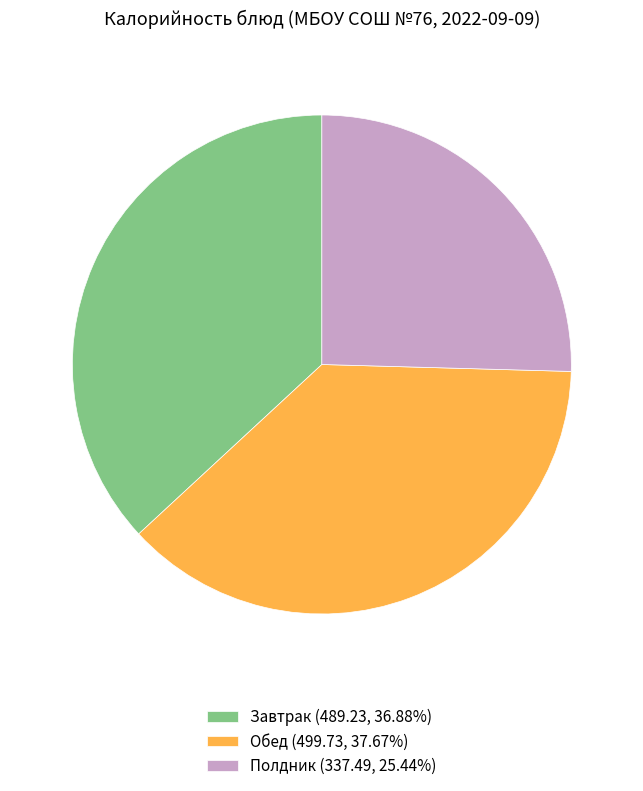

Does any single category account for the majority?

No